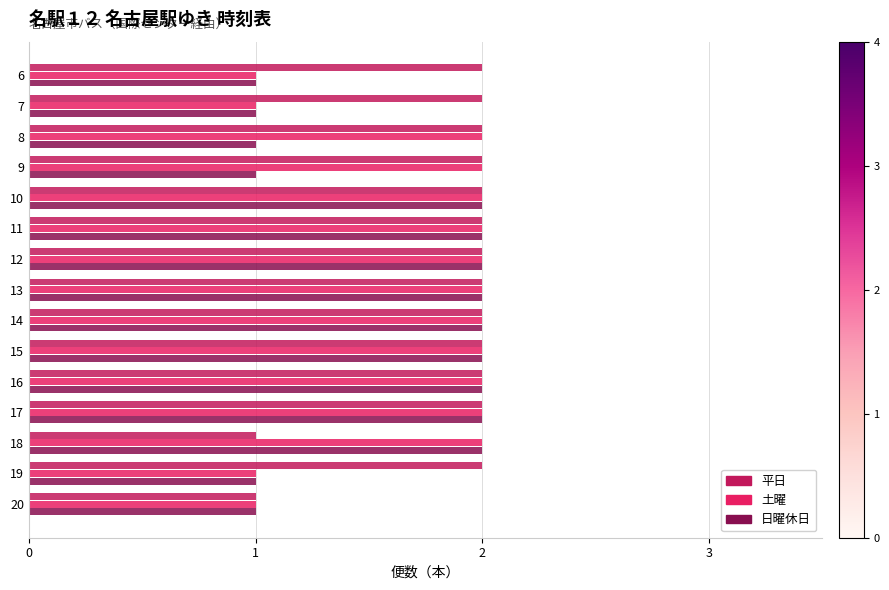

Is the value of 土曜 at 20 greater than the value of 日曜休日 at 11?

No